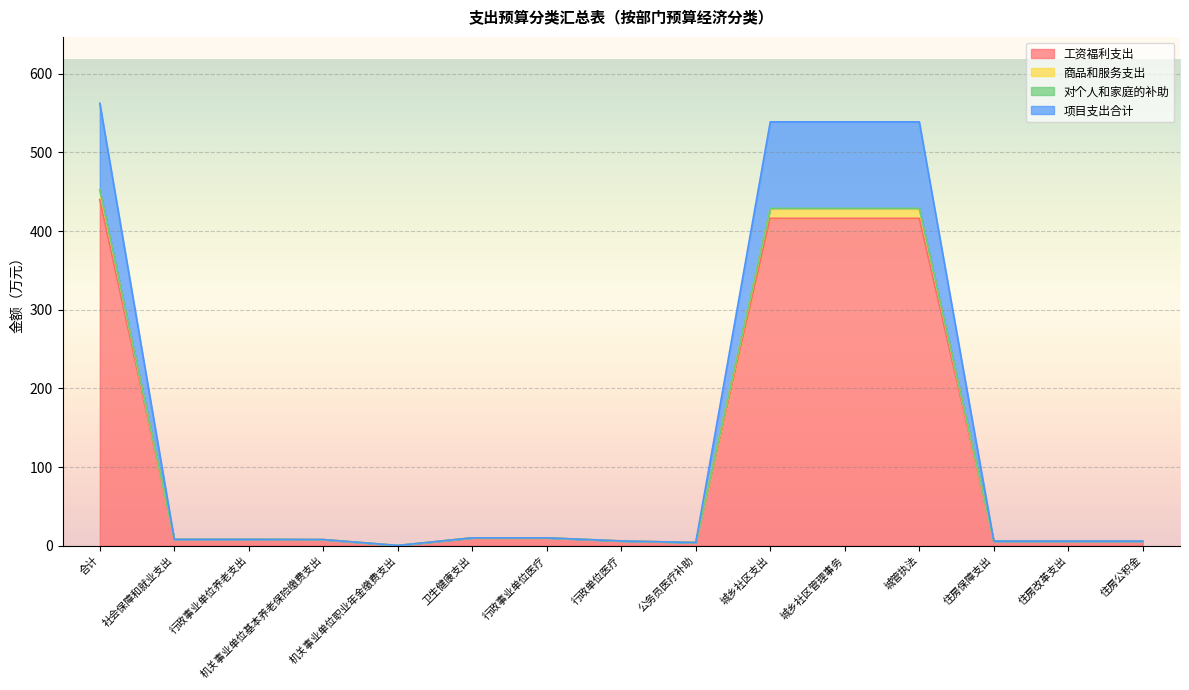

Rank the series at 住房保障支出 from highest to lowest value.

工资福利支出, 商品和服务支出, 对个人和家庭的补助, 项目支出合计